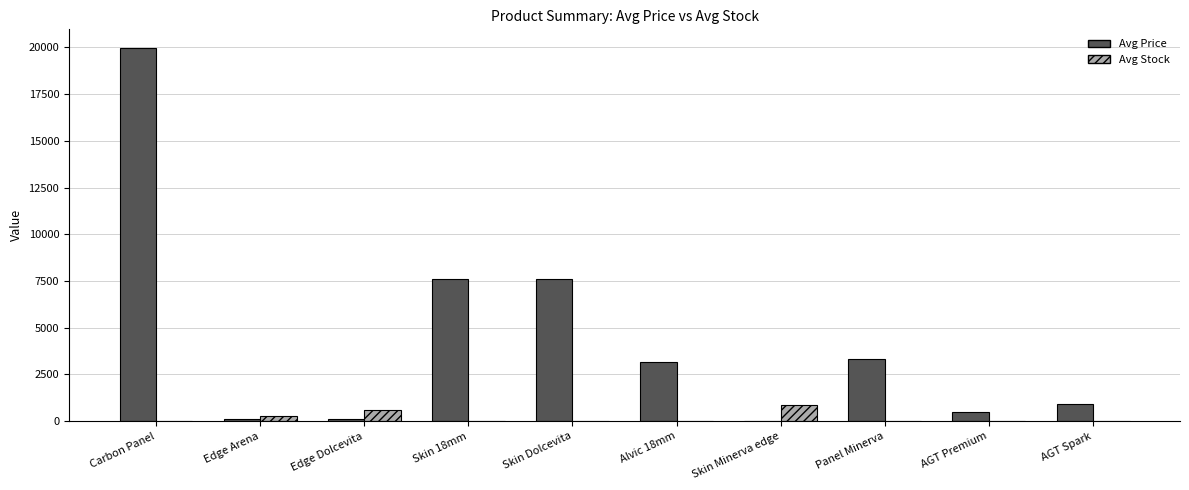

Between Alvic 18mm and AGT Spark, which series saw the biggest shift?

Avg Price